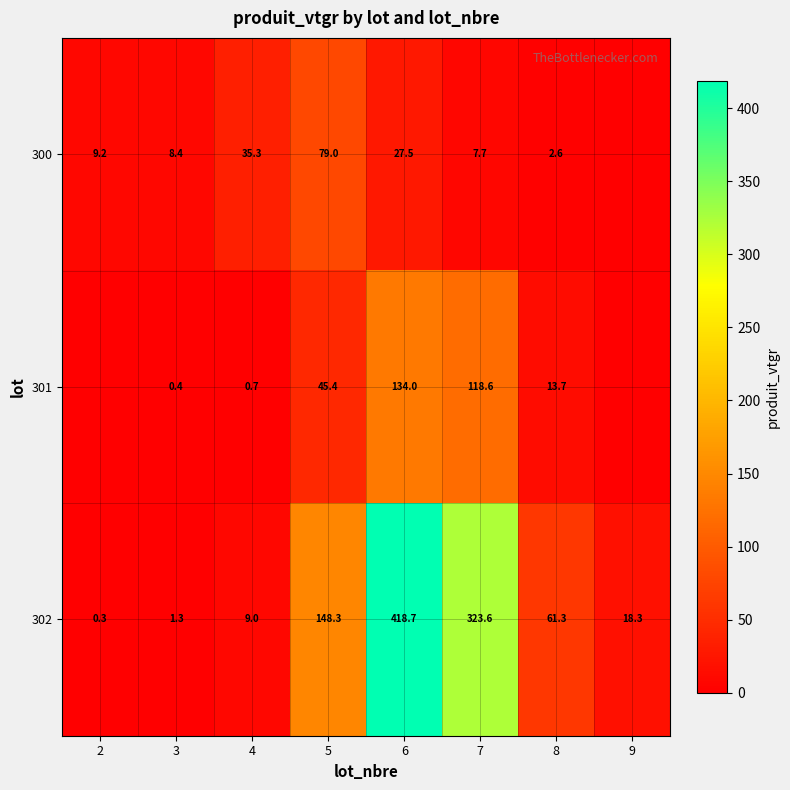

Is it true that 302 equals 3.9 at 4?

False